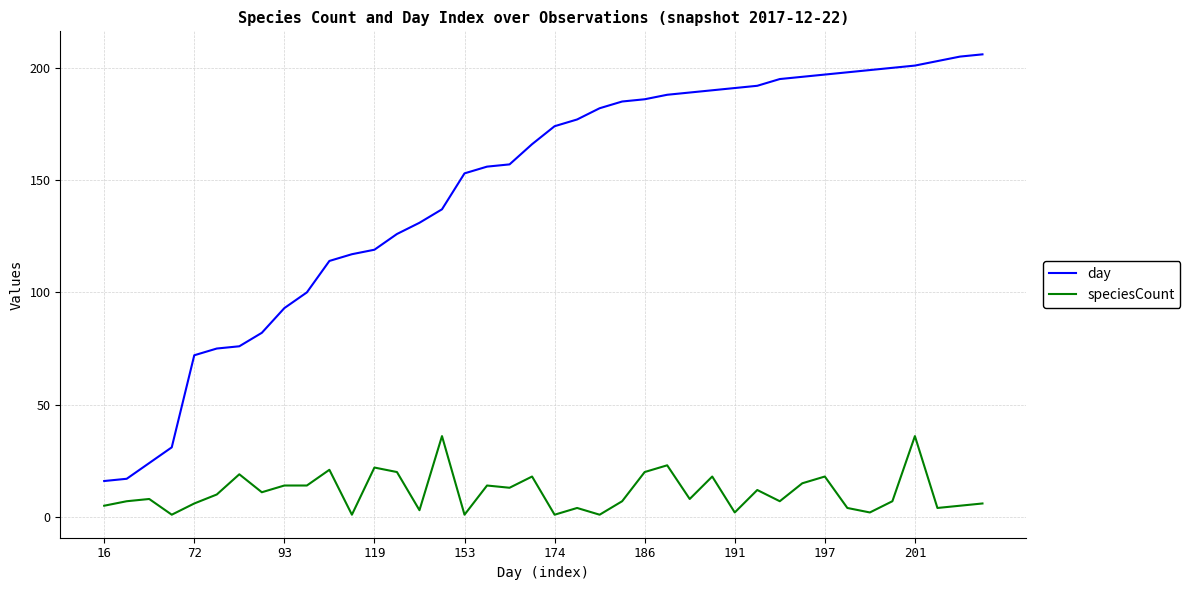

Which series has the largest total across all categories?

day